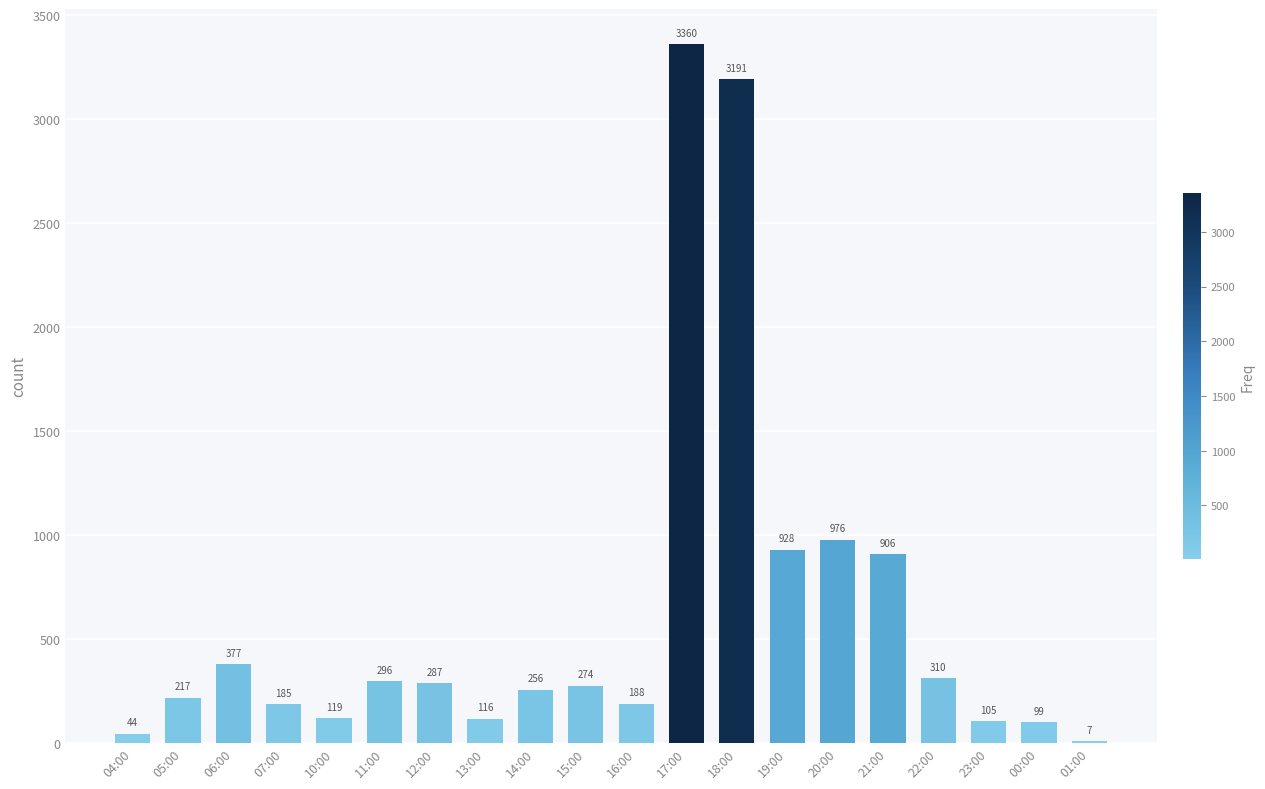

True or false: the data shows 296 at 11:00.

True